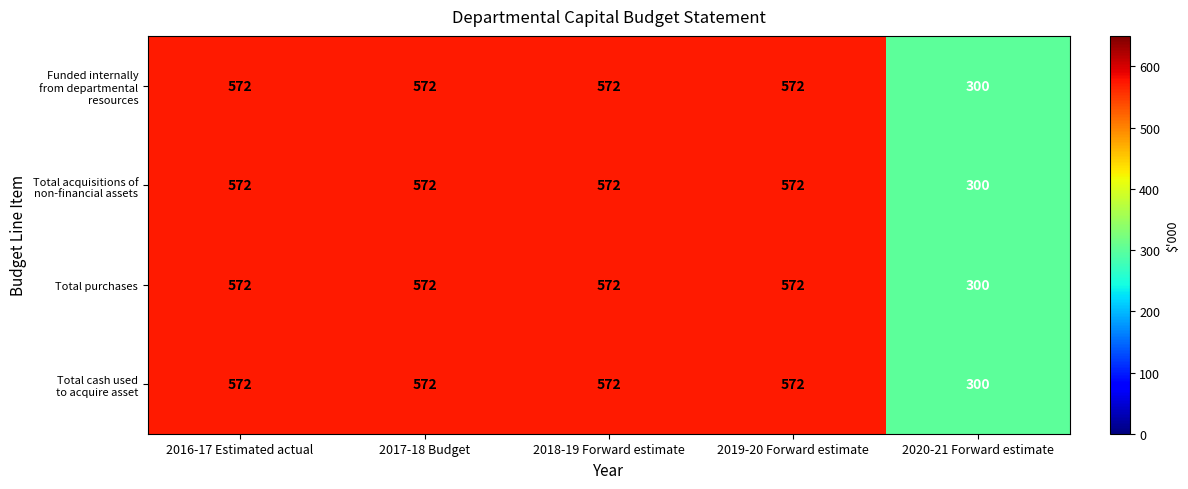

What is the smallest value displayed?

300